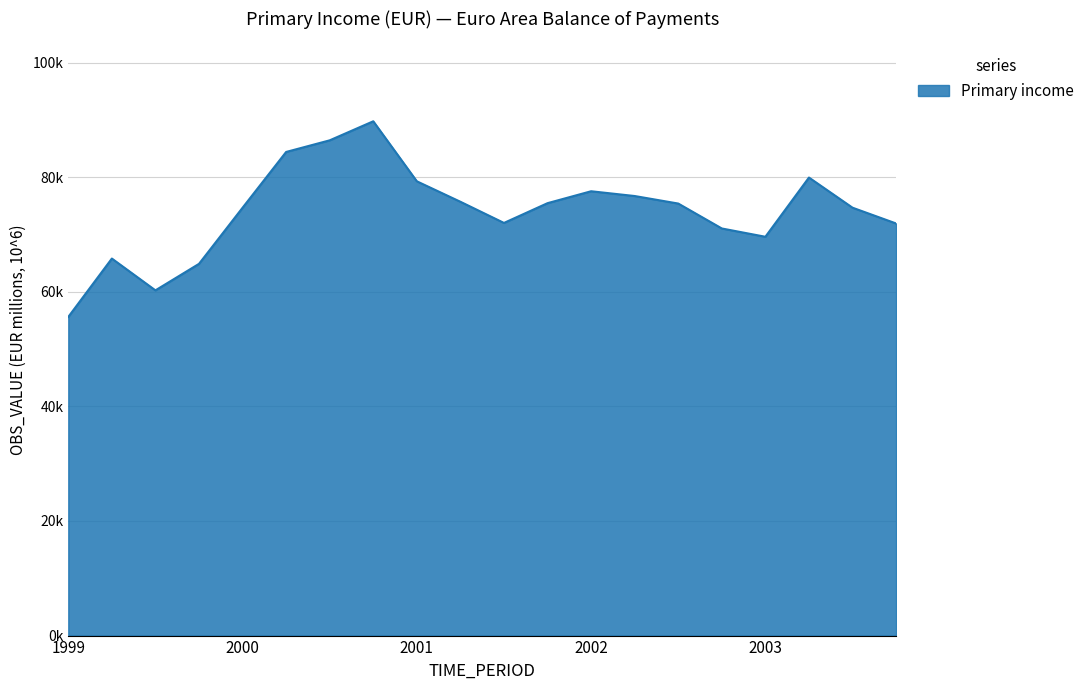

Which category has the lowest value across all series?

1999